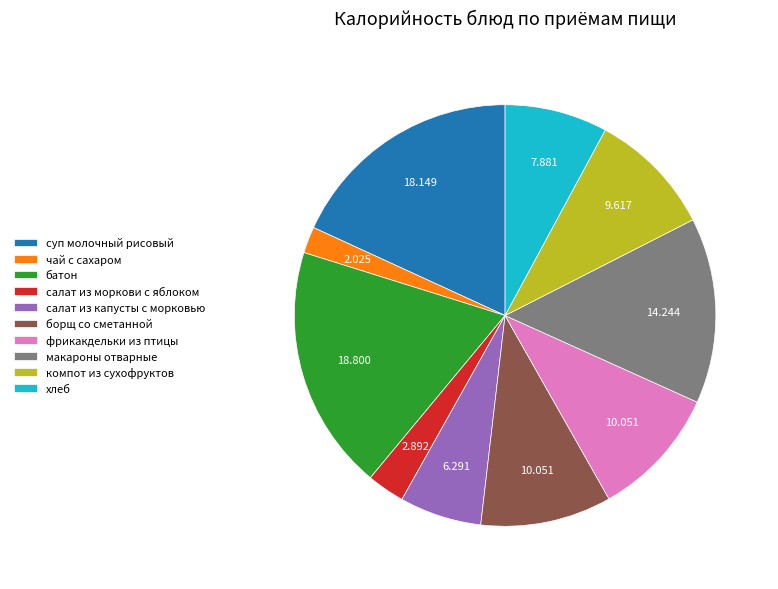

Between суп молочный рисовый and чай с сахаром, which is larger?

суп молочный рисовый